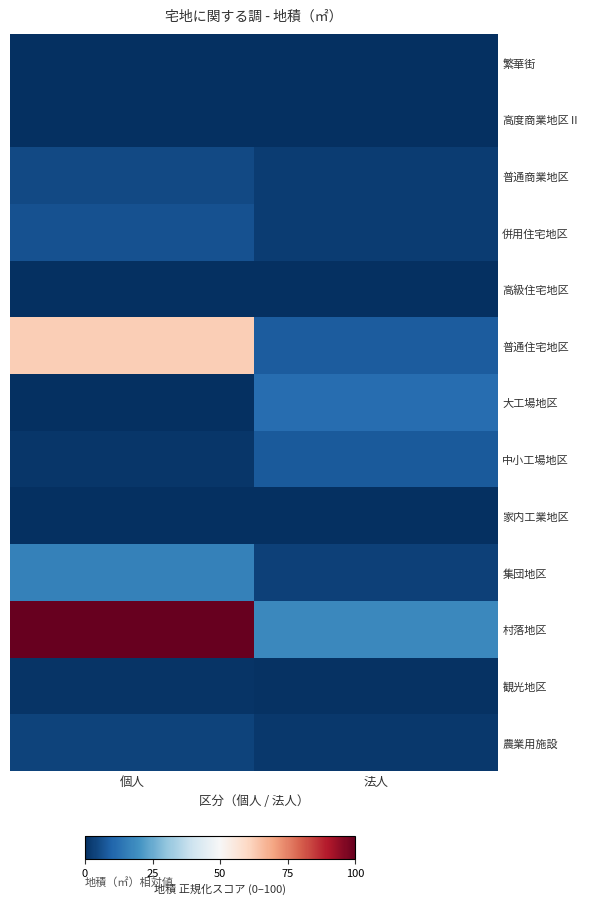

At how many categories does at least one series exceed 6?

2